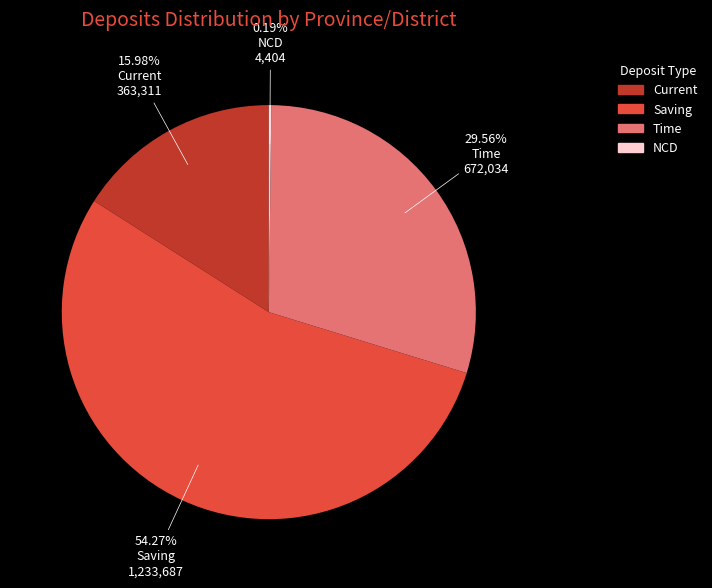

What is the largest slice in the pie chart?

Saving